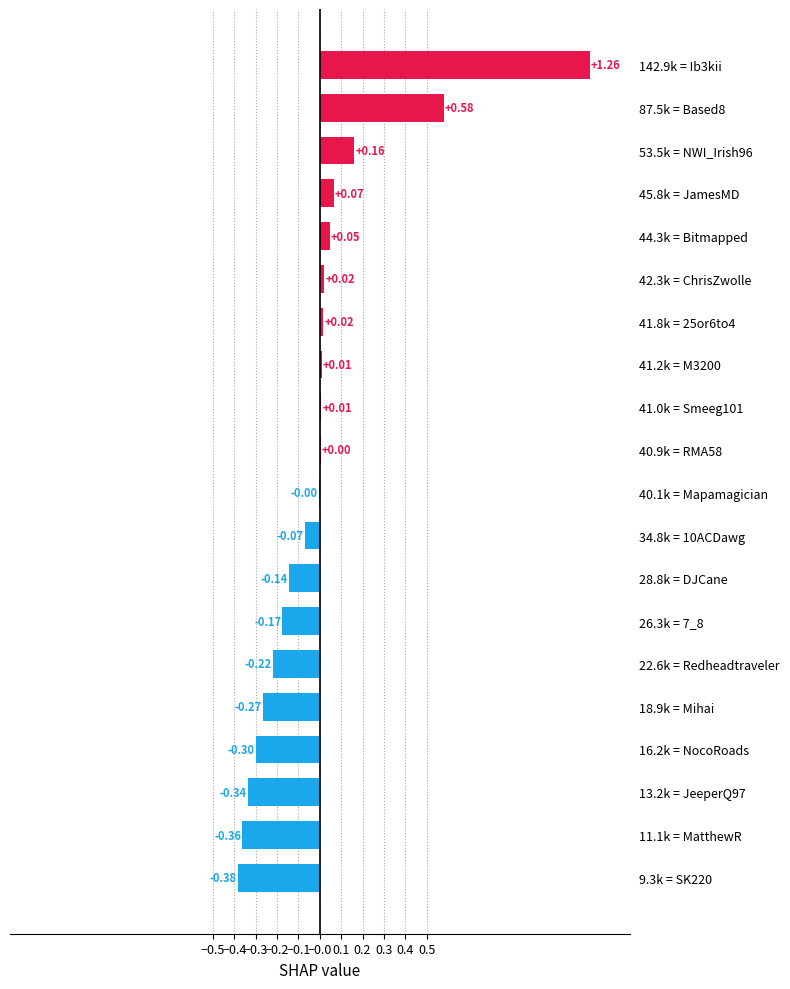

Which has a higher value, 142.9k = Ib3kii or 42.3k = ChrisZwolle?

142.9k = Ib3kii